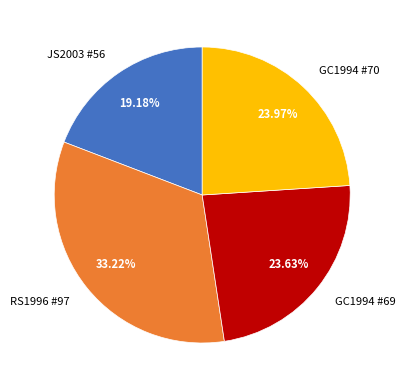

Combined, what portion of the pie is RS1996 #97 and JS2003 #56?

52.4%